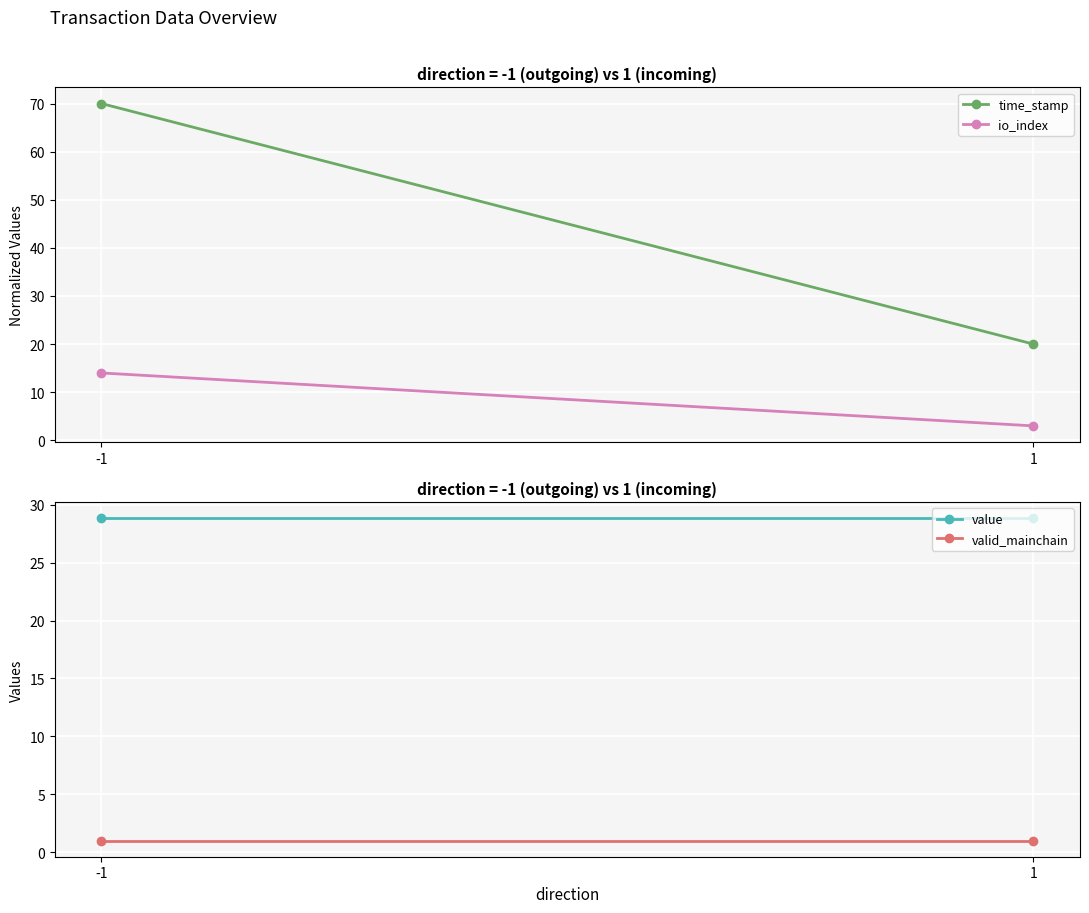

What is the approximate value of time_stamp at 1?

20.0